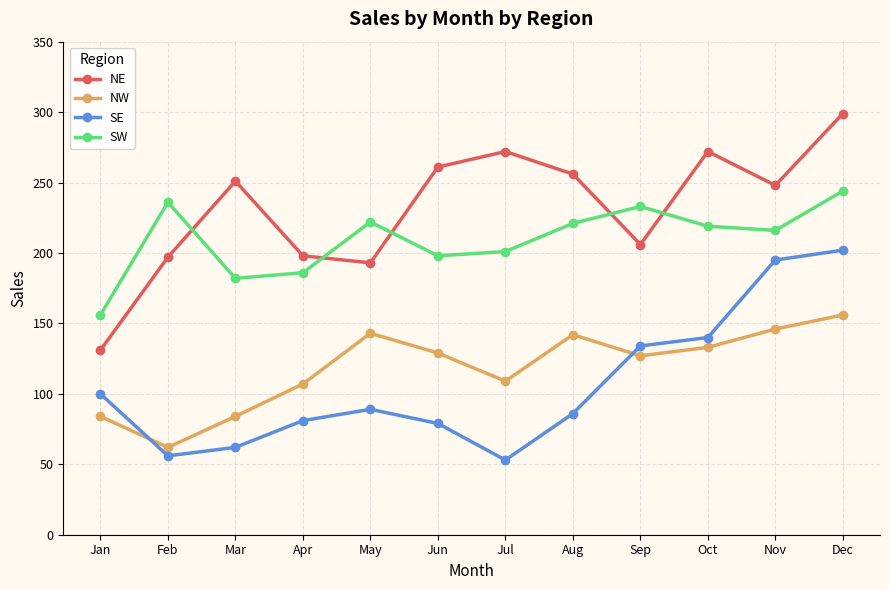

What is the maximum value for SE?

202